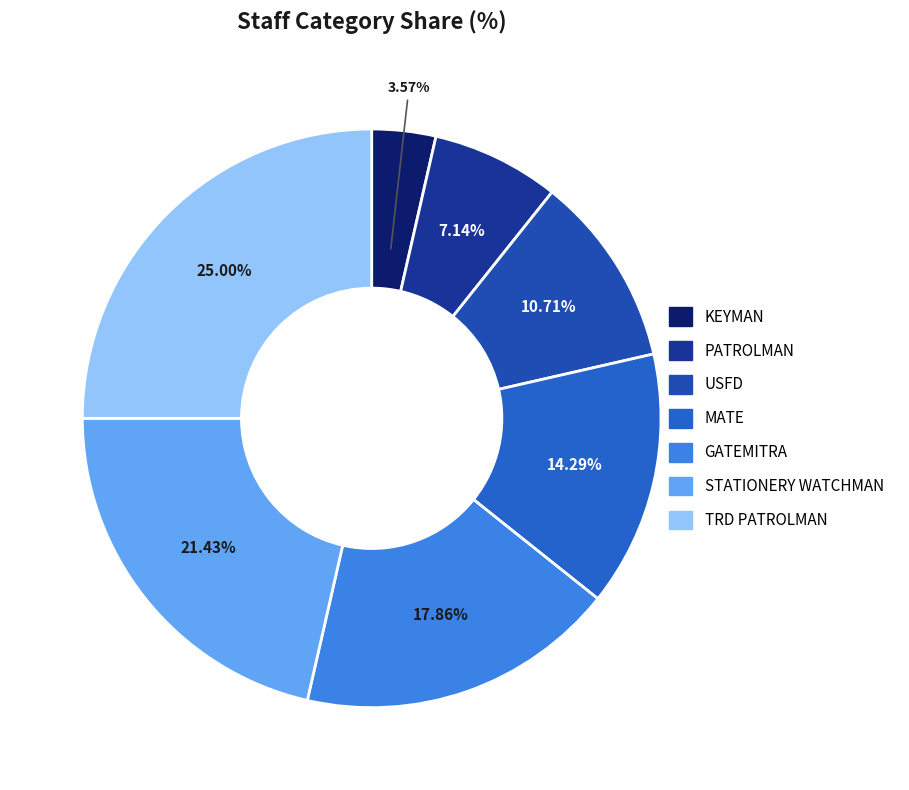

Is there a majority slice in this chart?

No